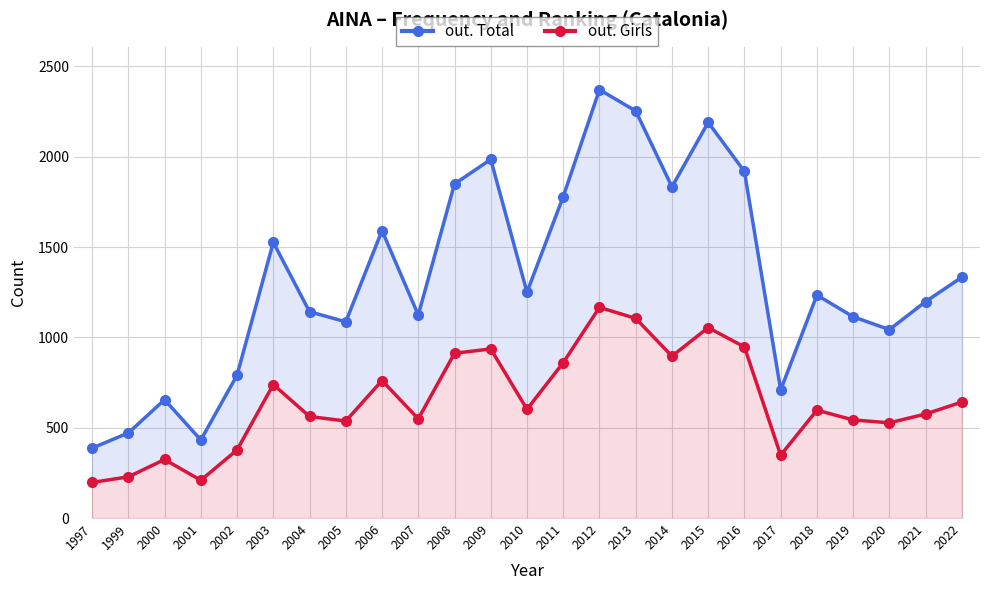

Reading left to right, transcribe all the data shown in this chart.

out. Total: 387	471	655	432	791	1526	1142	1086	1591	1124	1849	1985	1250	1779	2371	2253	1833	2190	1918	709	1234	1114	1043	1198	1333
out. Girls: 197	228	324	209	377	739	562	537	761	549	912	936	602	860	1166	1105	896	1054	947	348	597	543	527	576	642